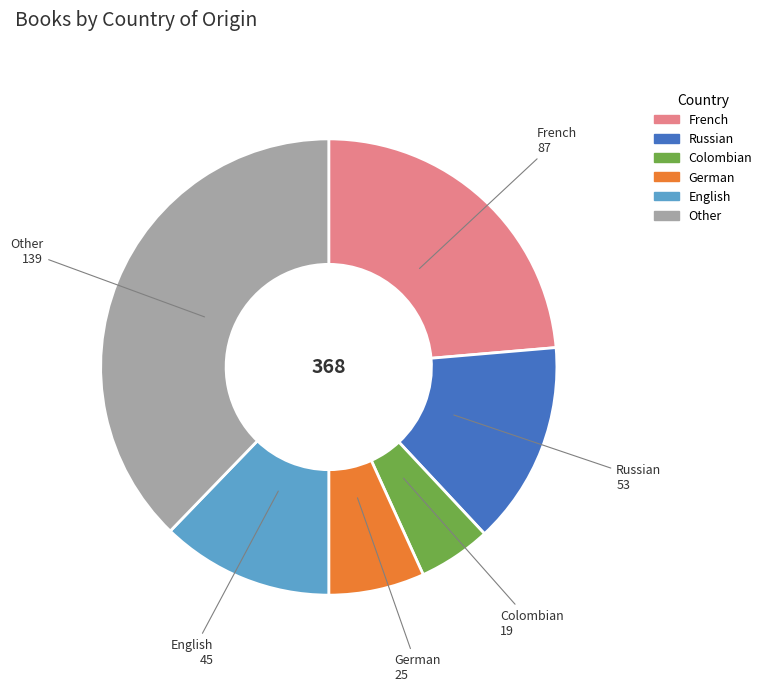

Is the sum of English and French greater than half?

No